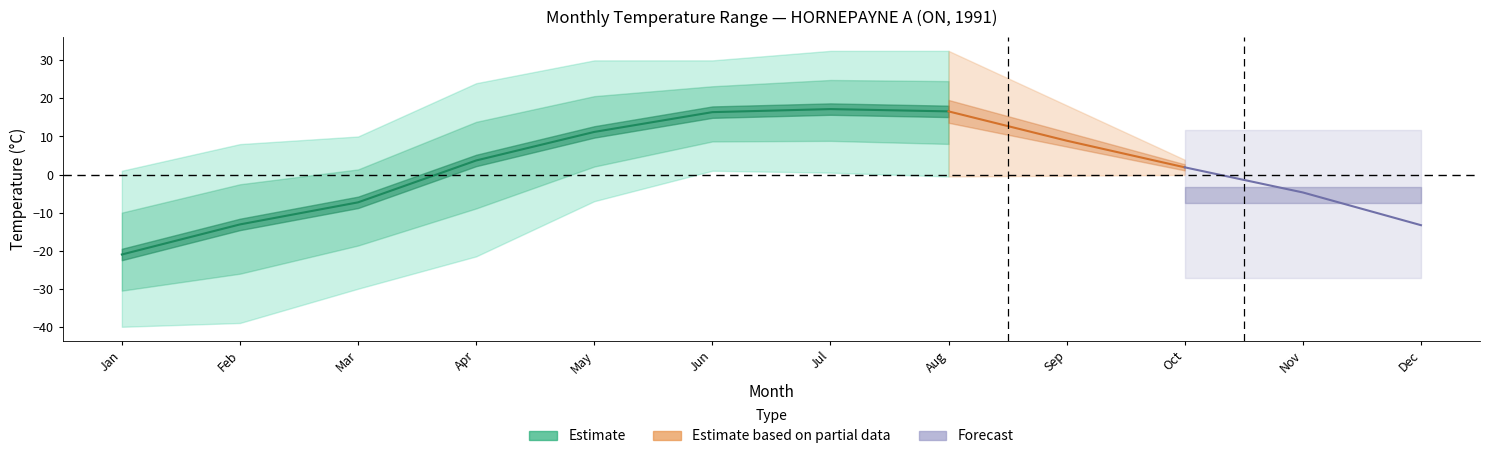

Is this an area chart (filled region under the line)?

No